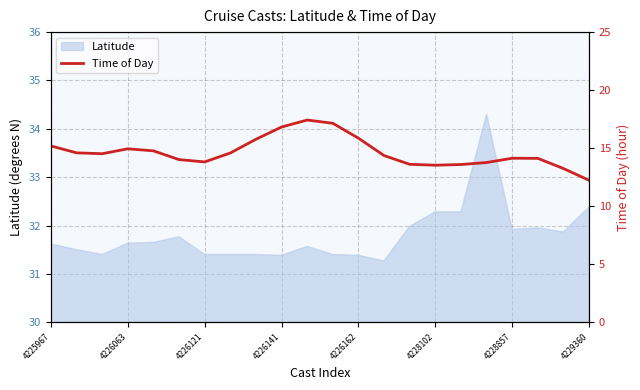

What is the value of the 21st point from the left?

13.2